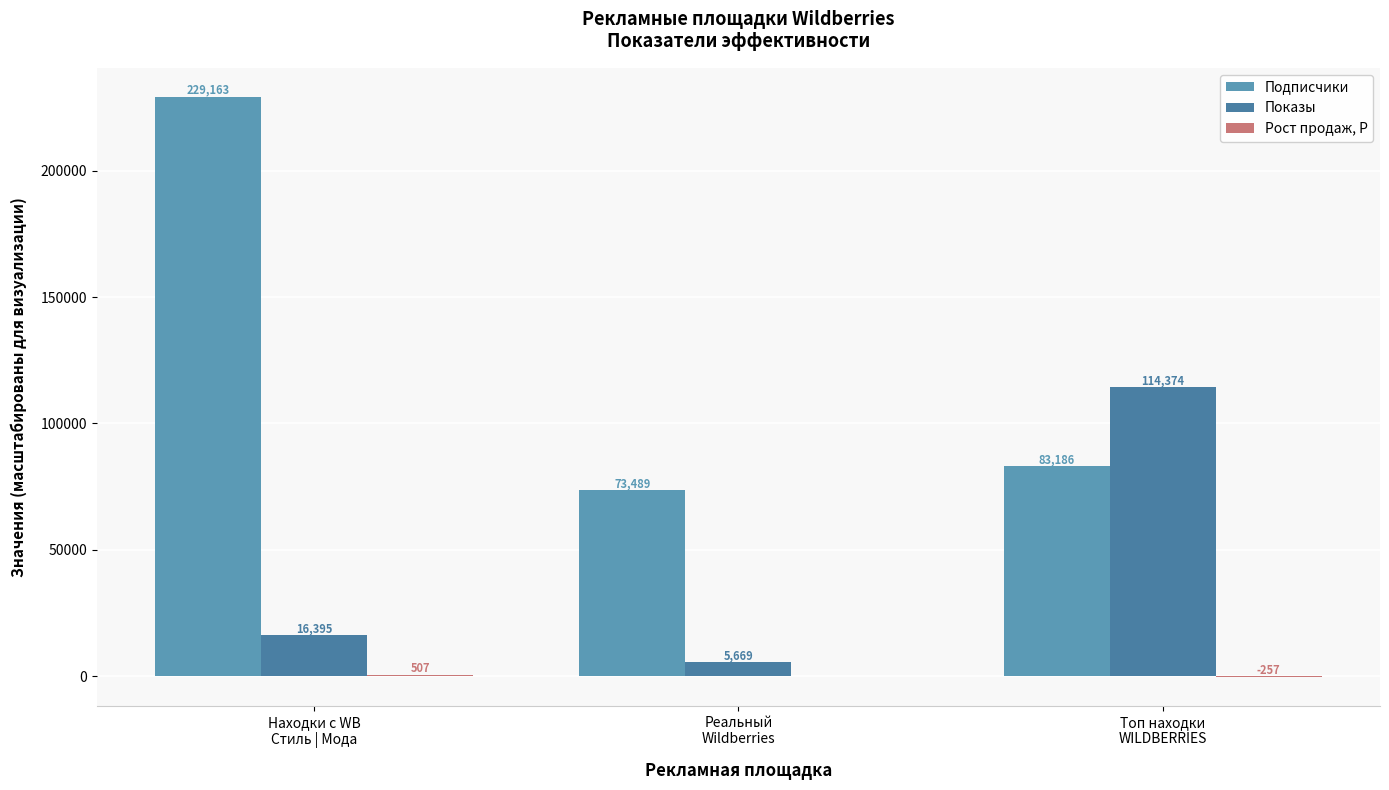

Does the chart contain stacked bars?

No